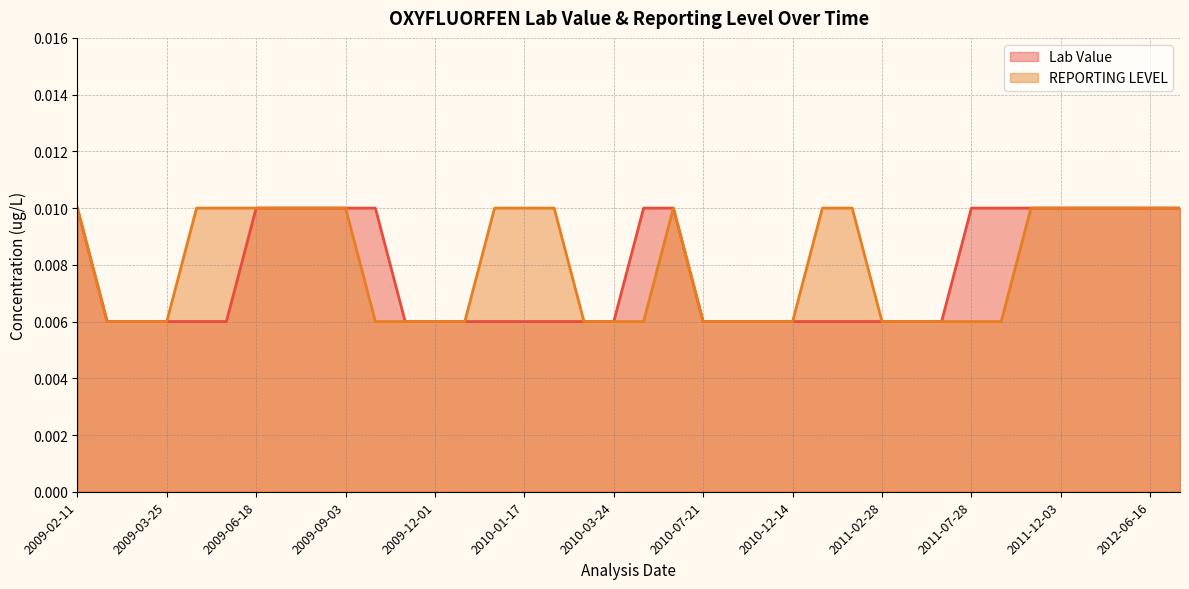

True or false: Lab Value has a value of 0.0 at 2011-10-25.

True